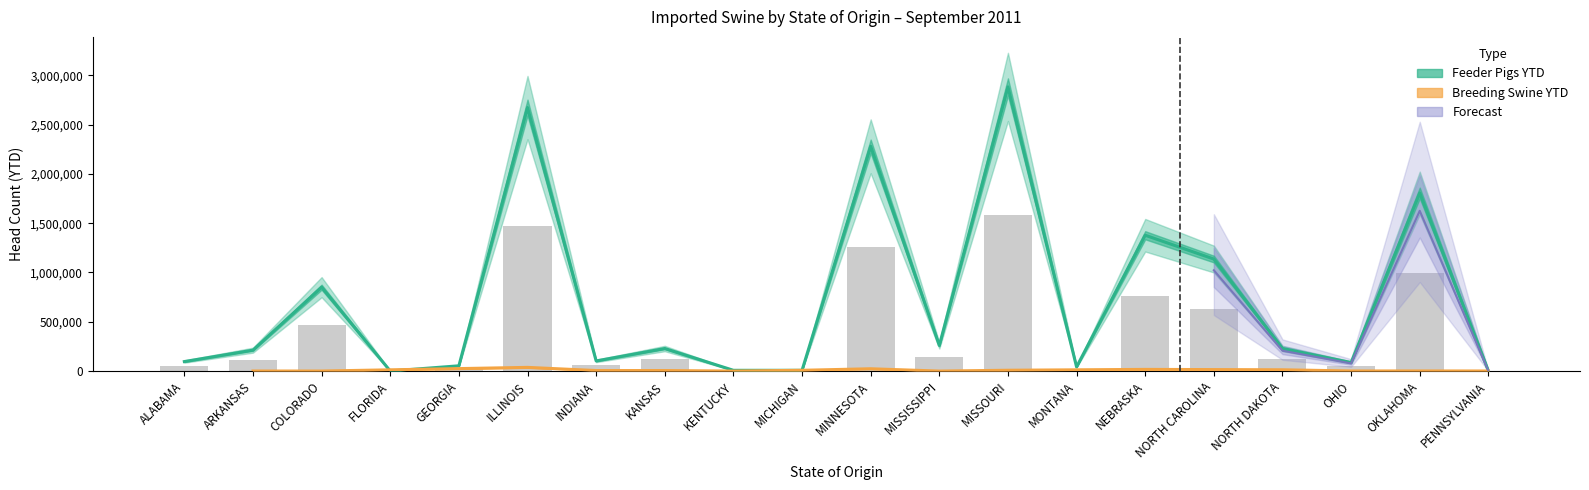

Are the bars horizontal?

No